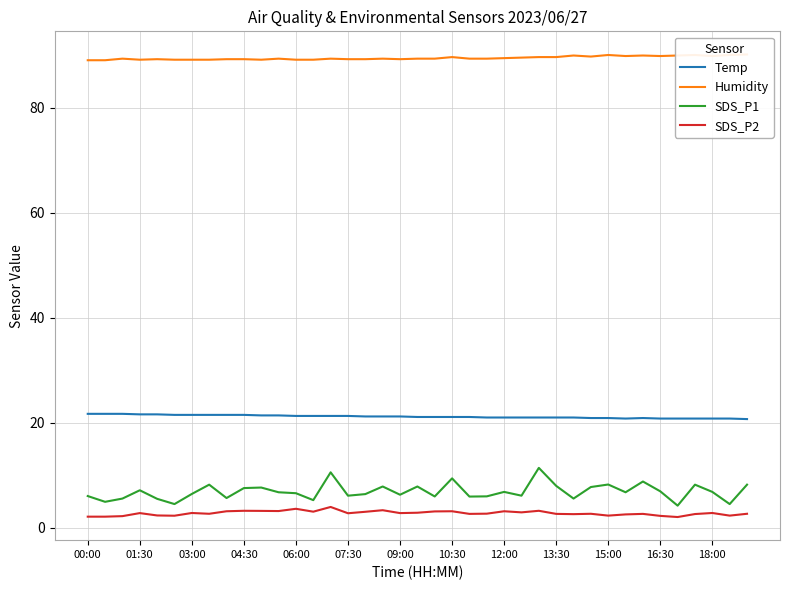

Is it true that SDS_P2 equals 2.8 at 18:00?

True